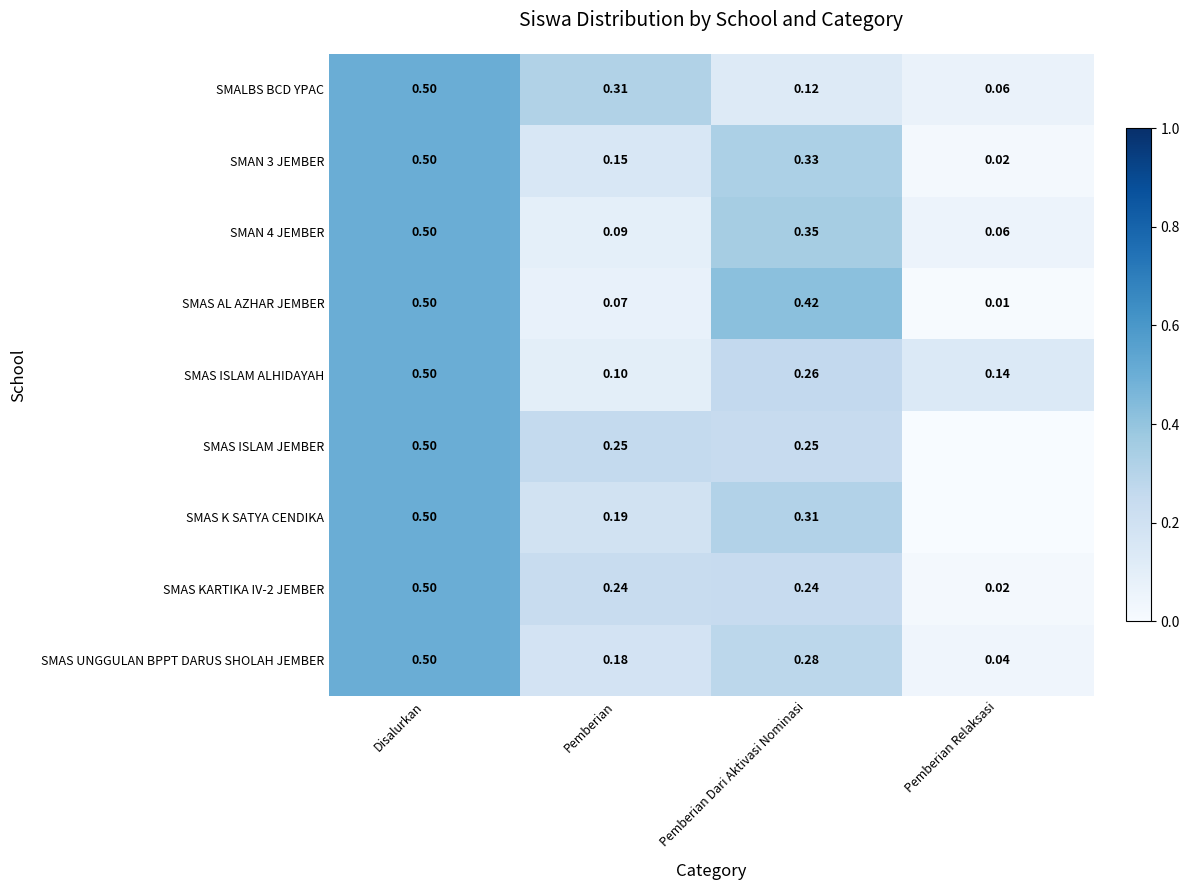

What is the total value across all series at Pemberian Relaksasi?

0.3